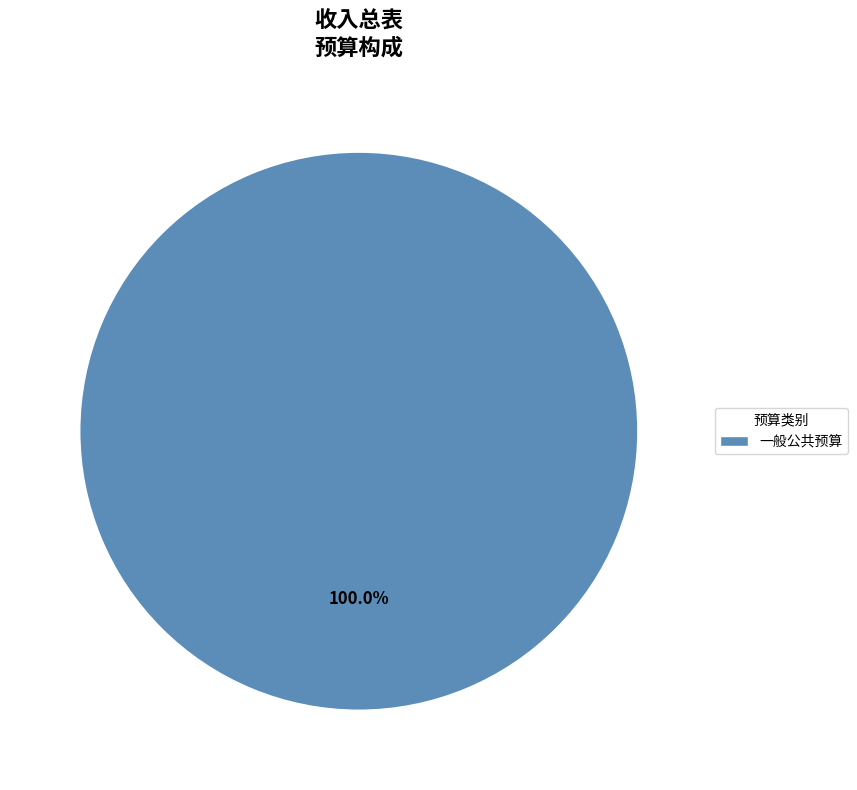

How many slices are in this pie chart?

1